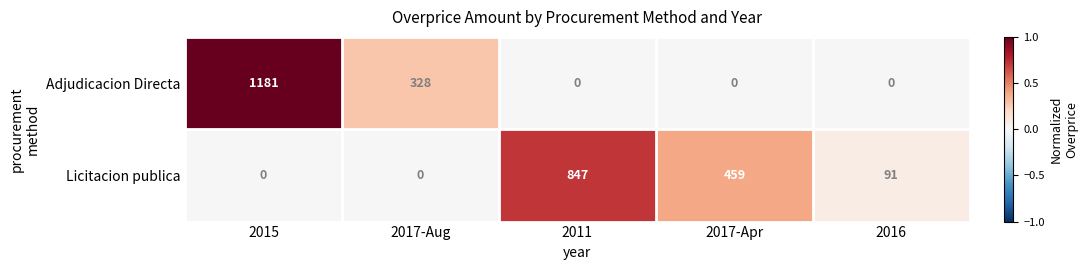

What is the spread (max minus min) of values at 2017-Aug?

328